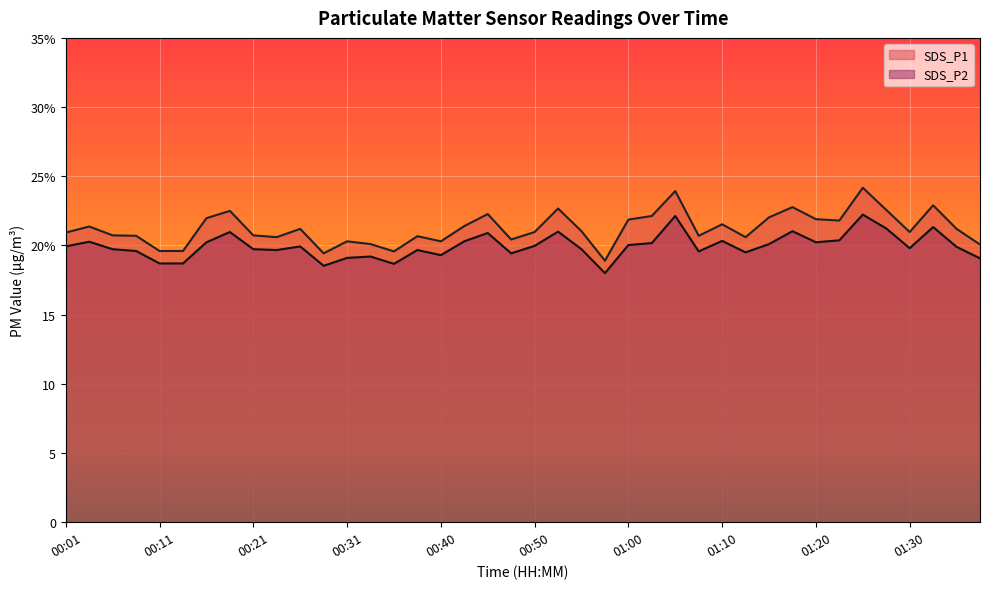

True or false: SDS_P2 and SDS_P1 cross at least once.

False